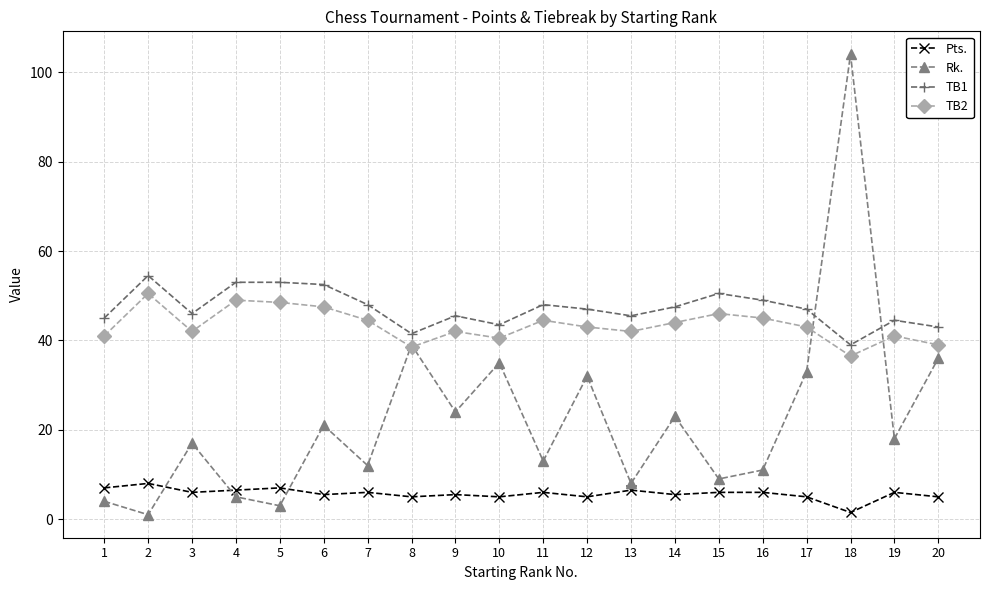

Which series has the widest spread of values?

Rk.